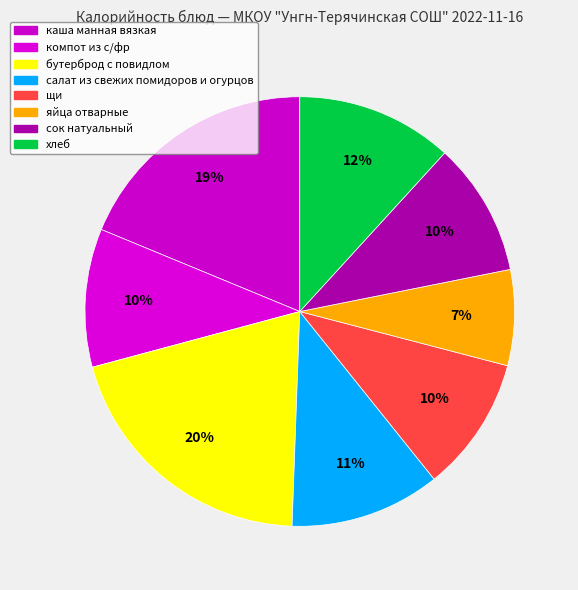

Do компот из с/фр and хлеб together represent more than half of the pie?

No